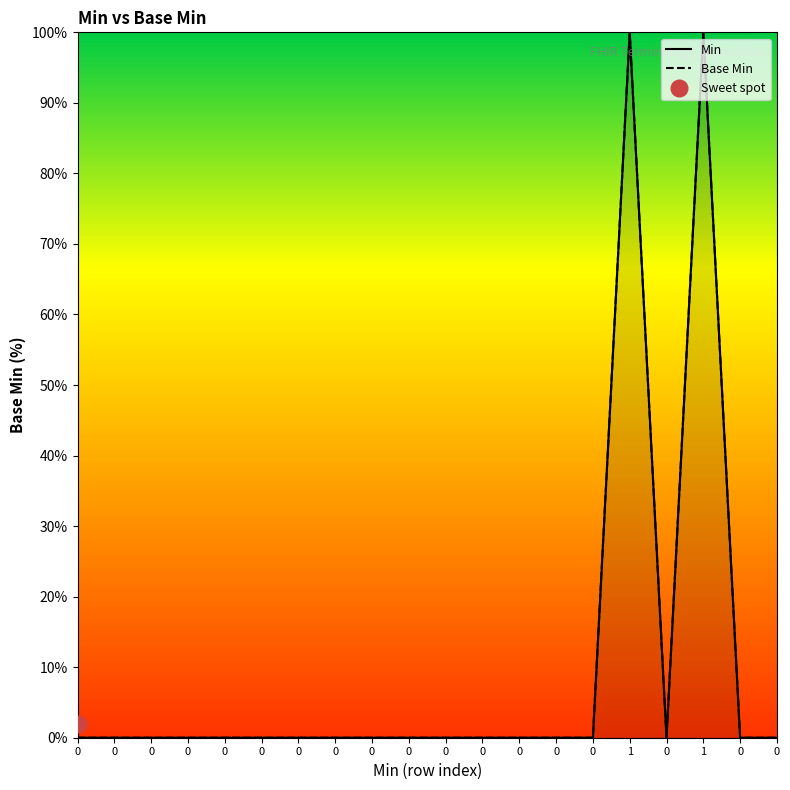

Is it true that the value at 0 is -34?

False